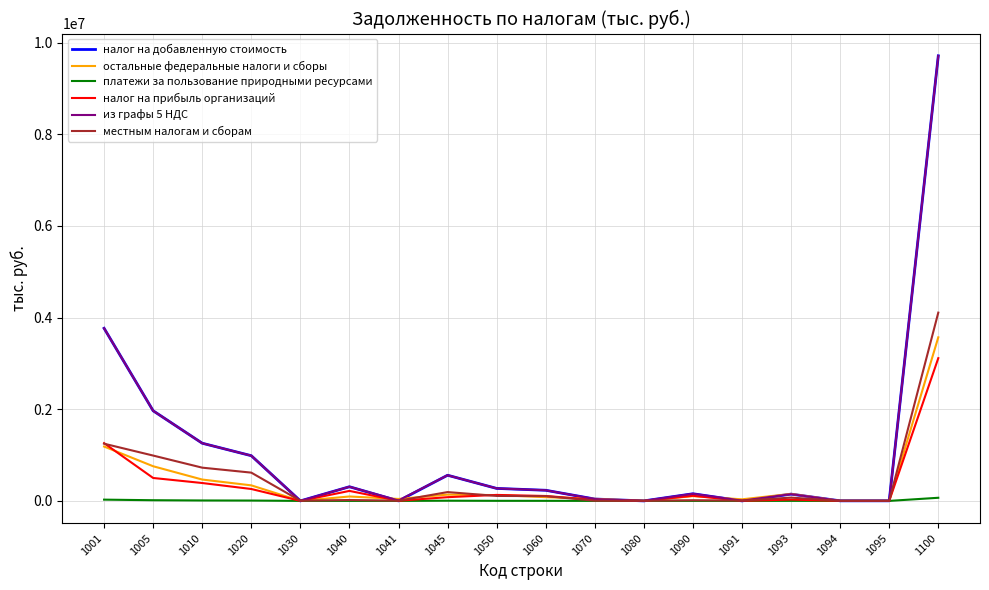

Read the из графы 5 НДС value at 1050.

272345